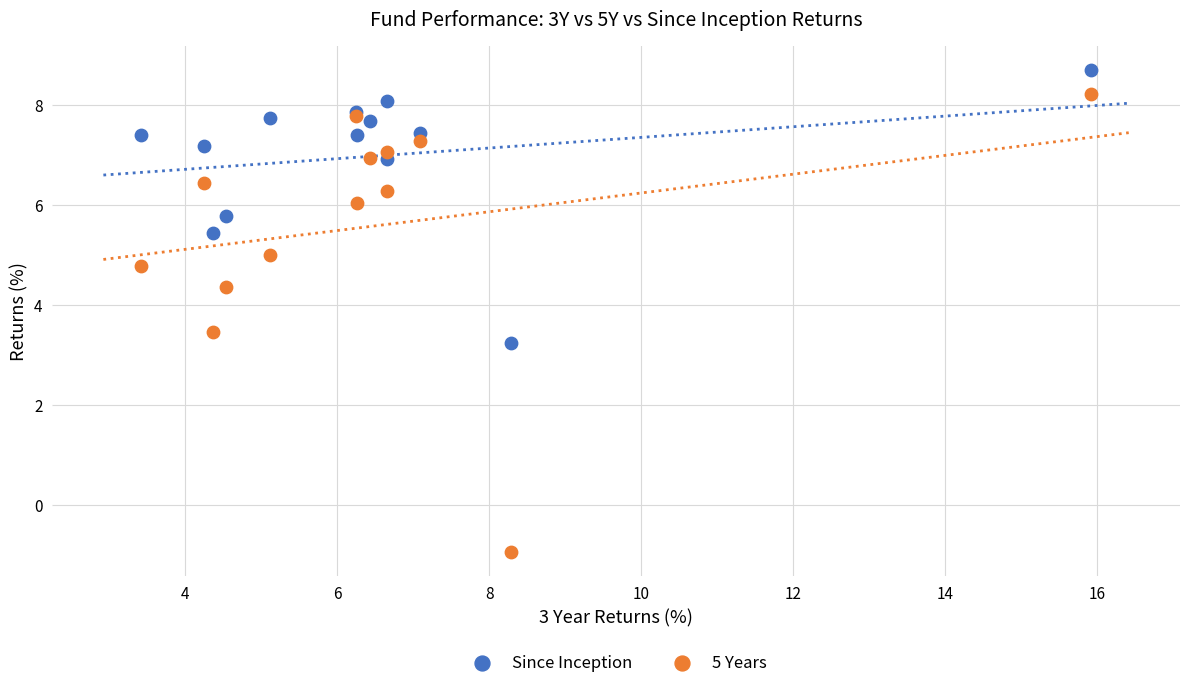

What are all the series names shown in the legend?

Since Inception, 5 Years